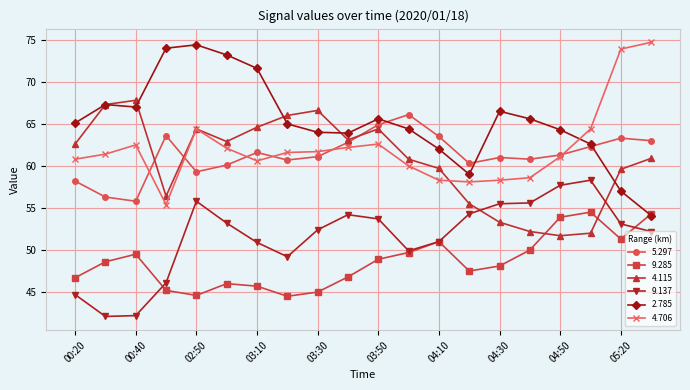

True or false: 9.137 and 4.115 intersect in this chart.

True